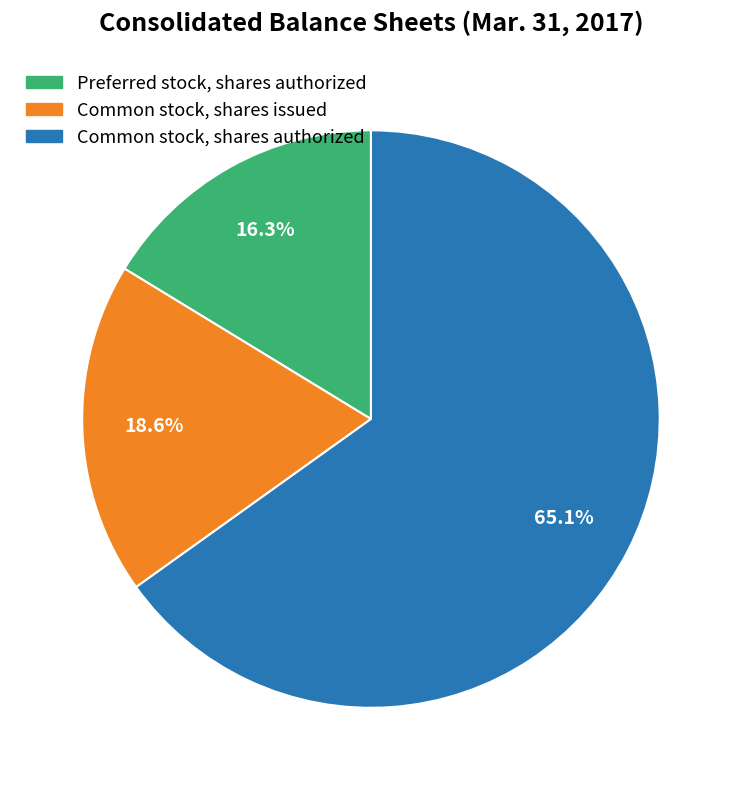

True or false: Preferred stock, shares authorized accounts for 16% of the total.

True